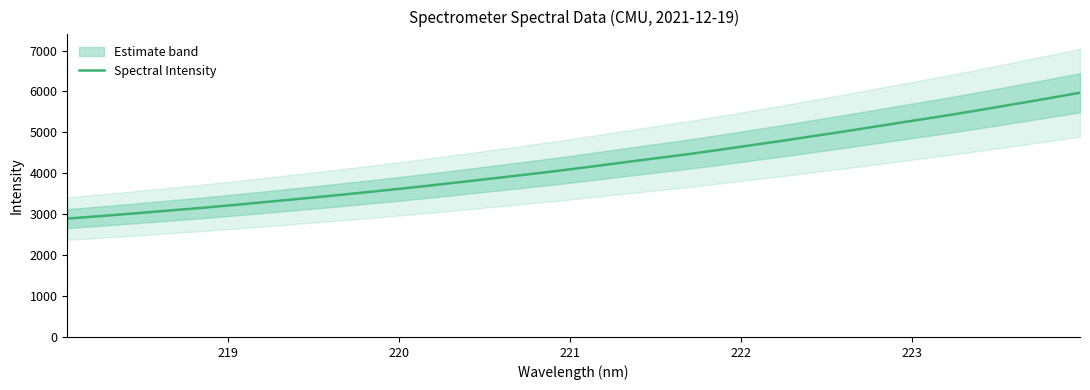

What is the average value?

4224.4